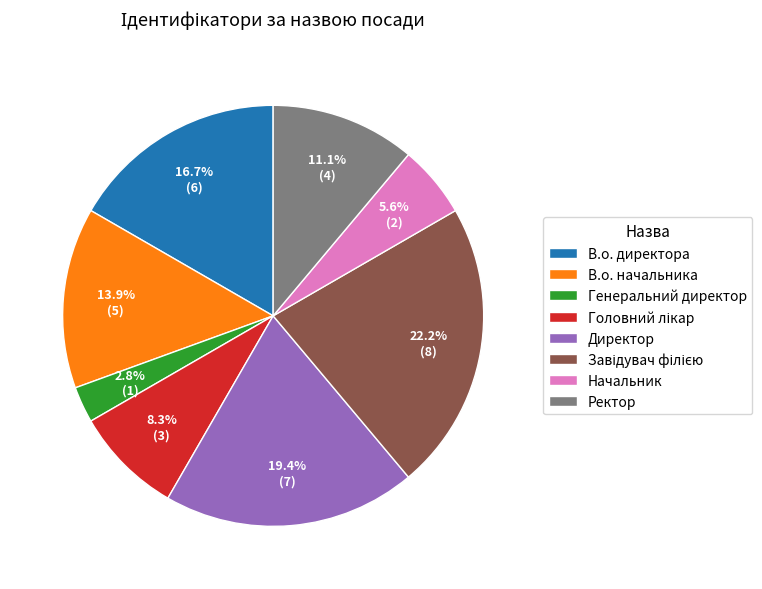

The В.о. директора slice represents 17% of the pie. True or false?

True